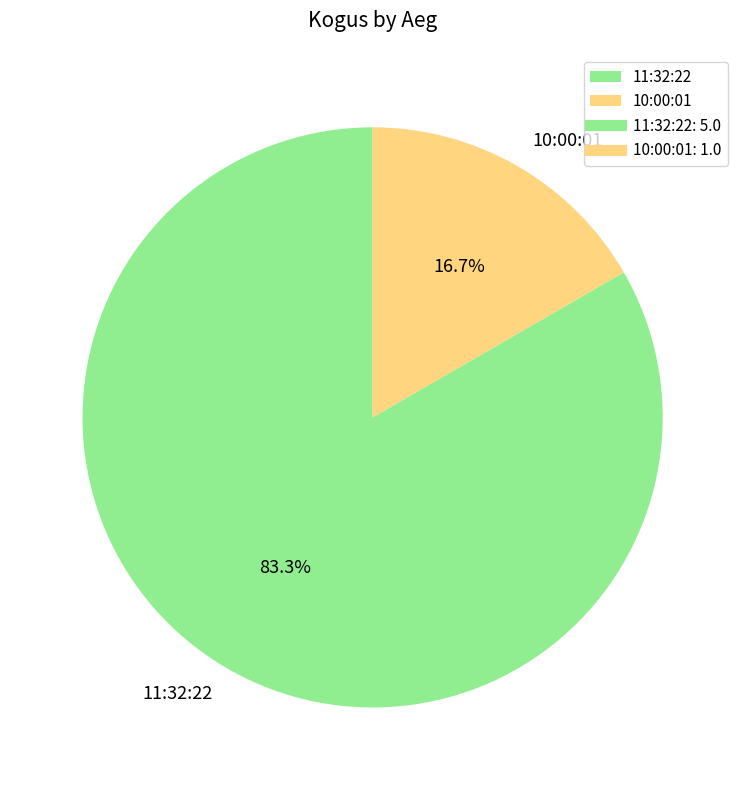

Between 11:32:22 and 10:00:01, which is larger?

11:32:22